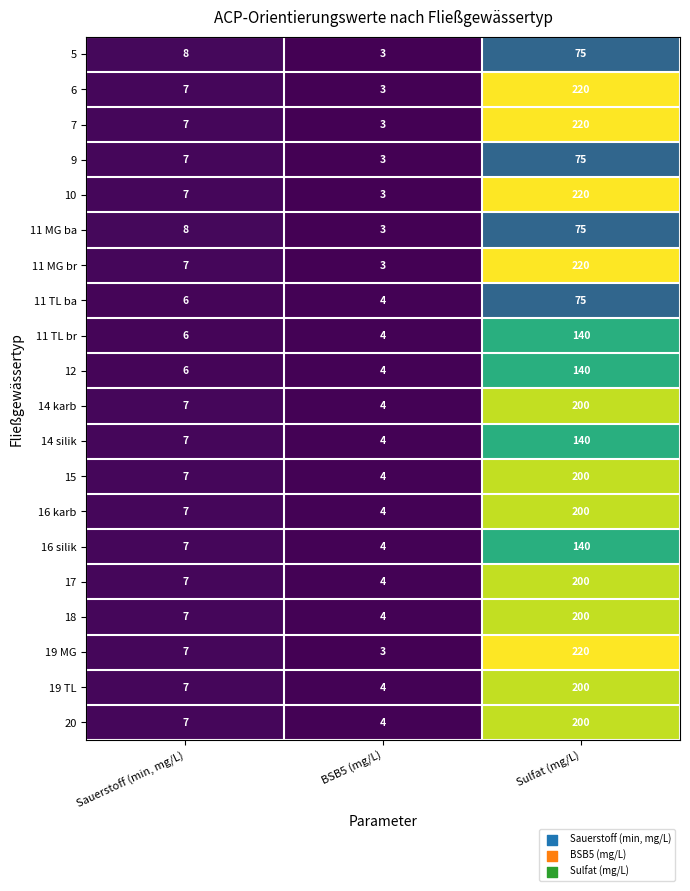

Is it true that 10 equals 3 at BSB5 (mg/L)?

True